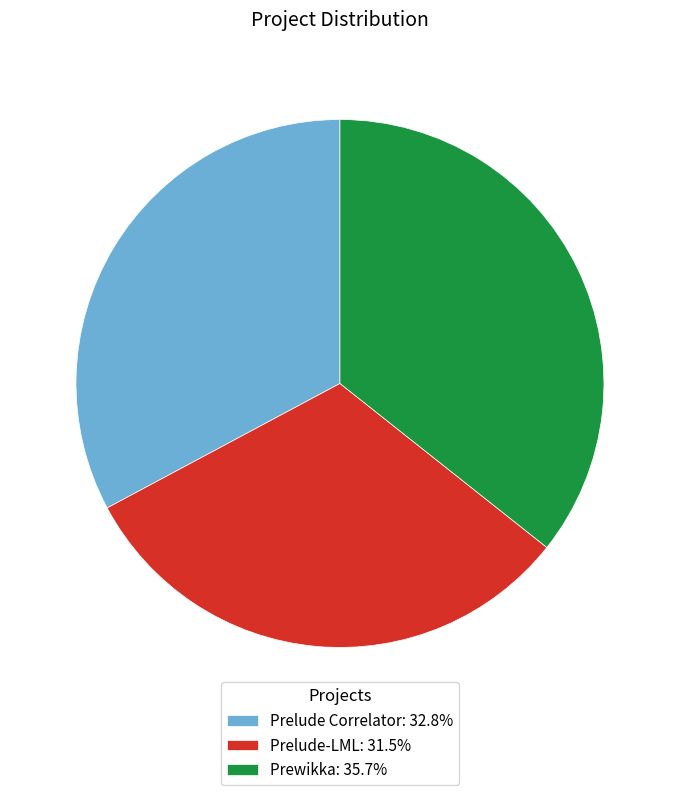

Approximately how many times larger is the value at Prewikka: 35.7% compared to Prelude-LML: 31.5%?

1.1